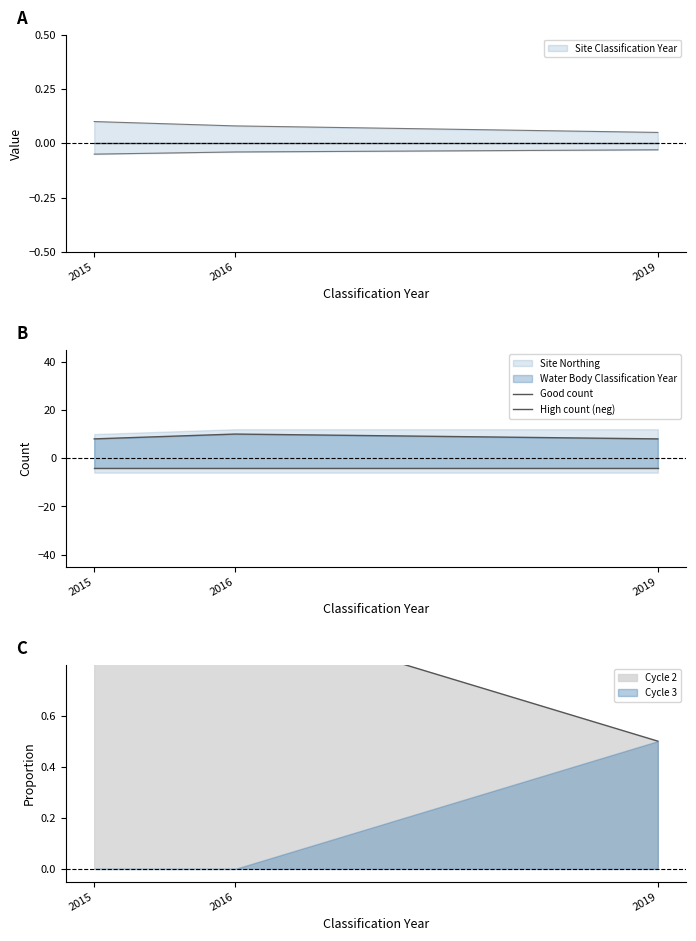

List the labels in order of Good count value, largest first.

2016, 2015, 2019